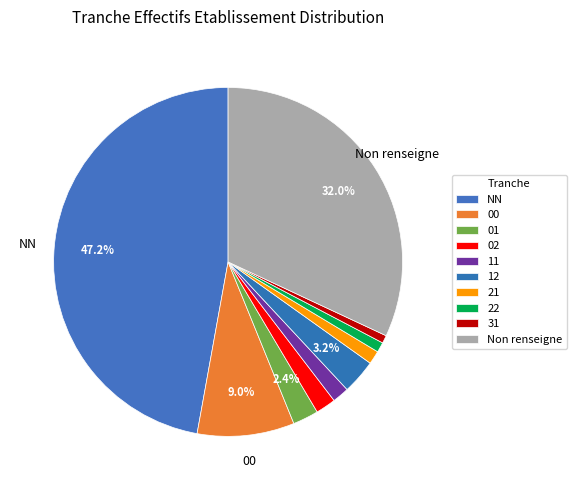

To the nearest percent, what is the difference between the largest and smallest slice percentages?

46%